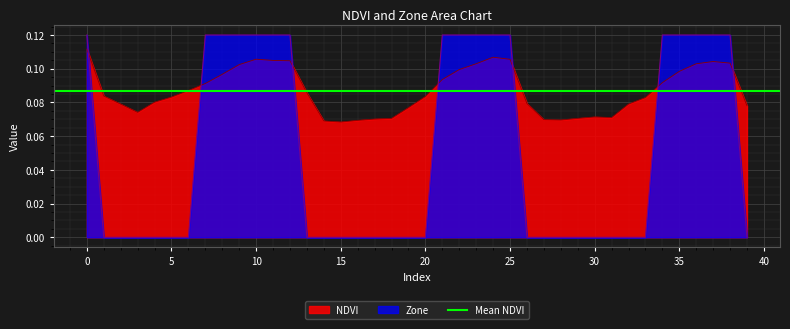

What is the greatest value displayed?

0.1